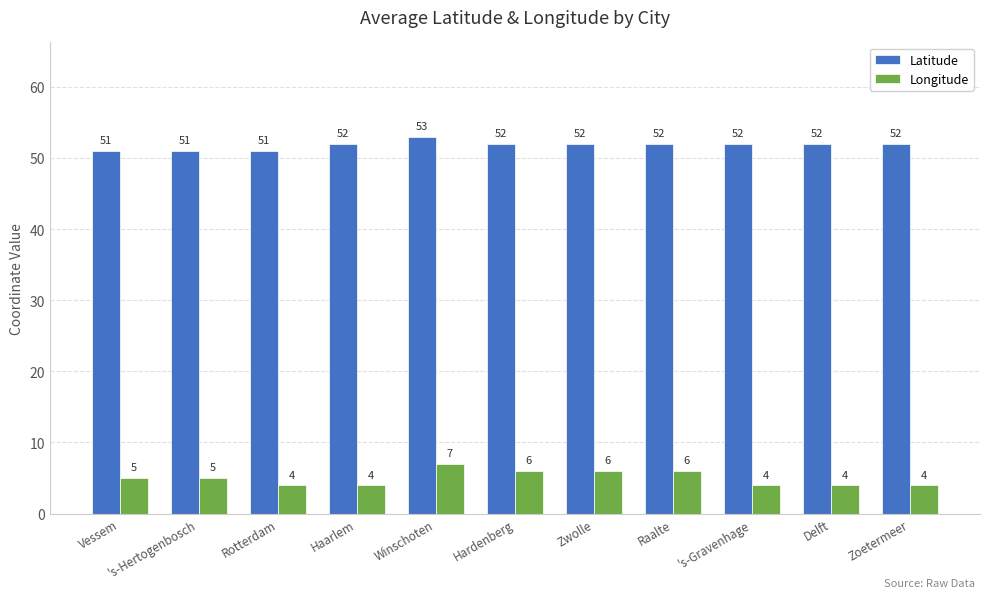

Reading right to left, list all the values displayed in this chart.

Latitude: 52	52	52	52	52	52	53	52	51	51	51
Longitude: 4	4	4	6	6	6	7	4	4	5	5